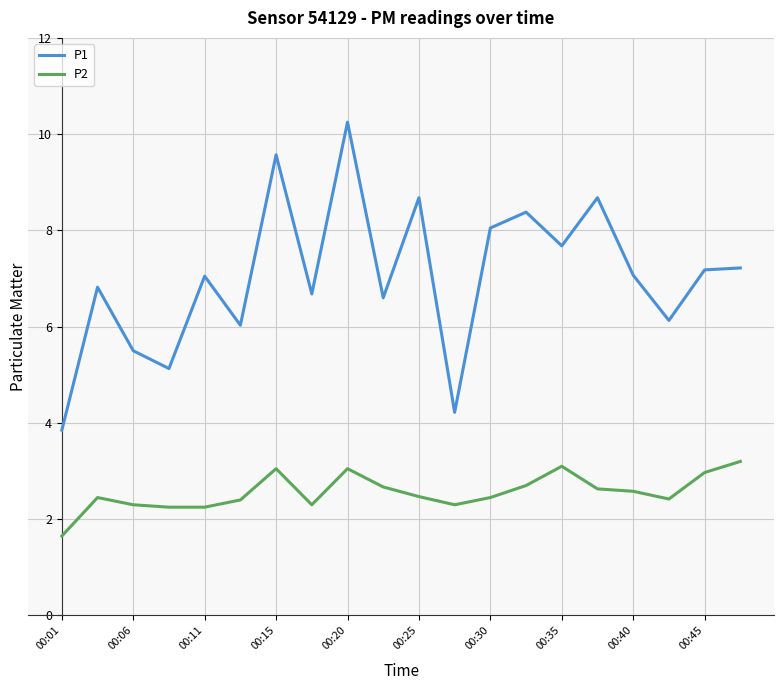

Which series has the largest range (max minus min)?

P1